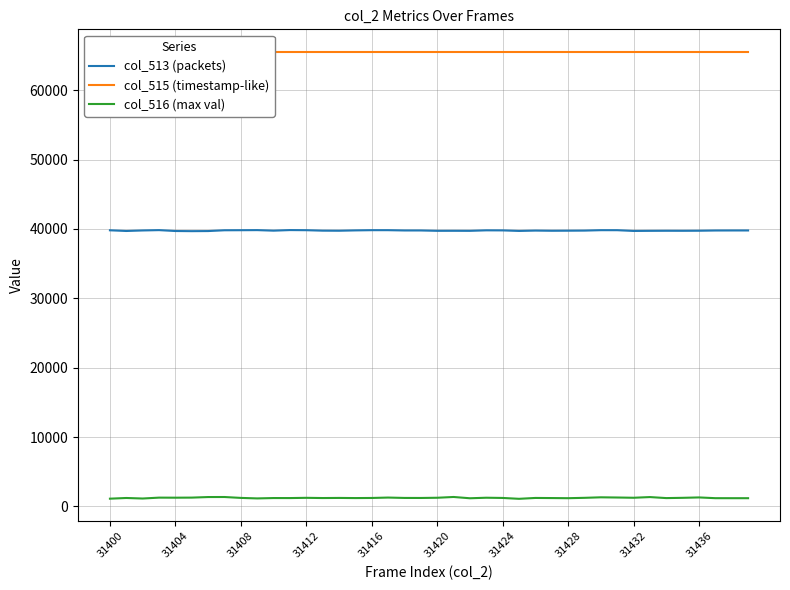

True or false: col_516 (max val) and col_513 (packets) cross at least once.

False